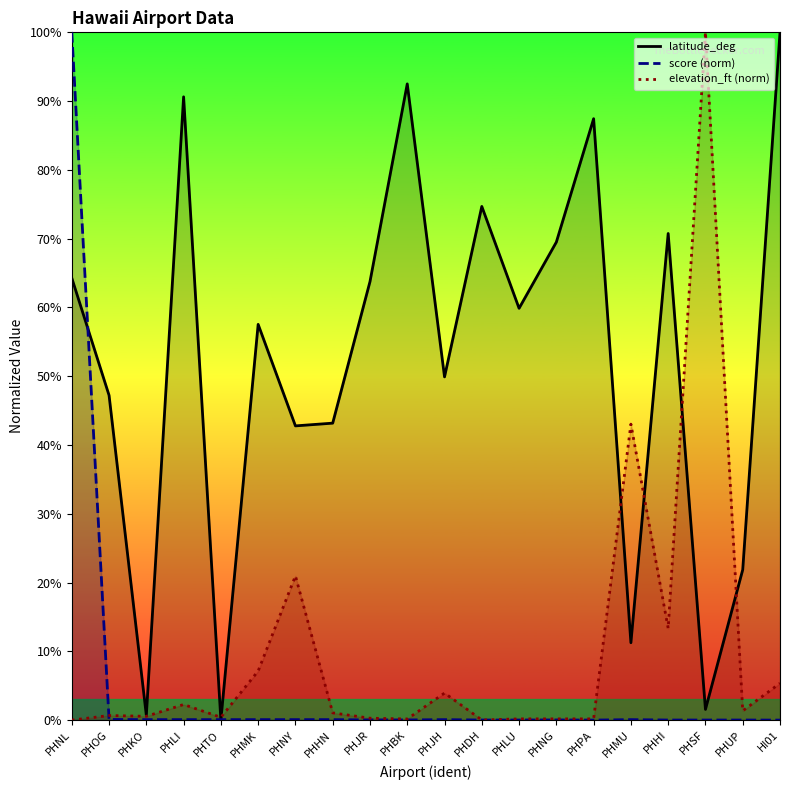

How many lines are shown in the chart?

3